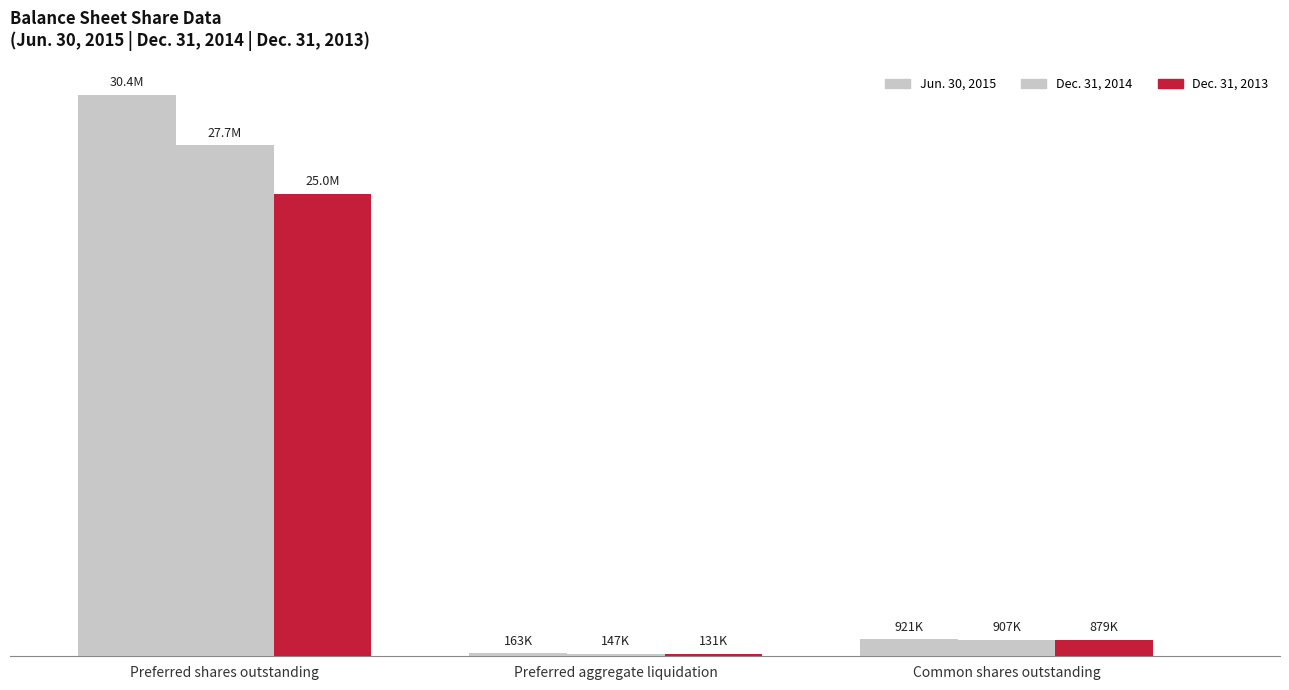

List the series in order of their peak value, highest first.

Jun. 30, 2015, Dec. 31, 2014, Dec. 31, 2013